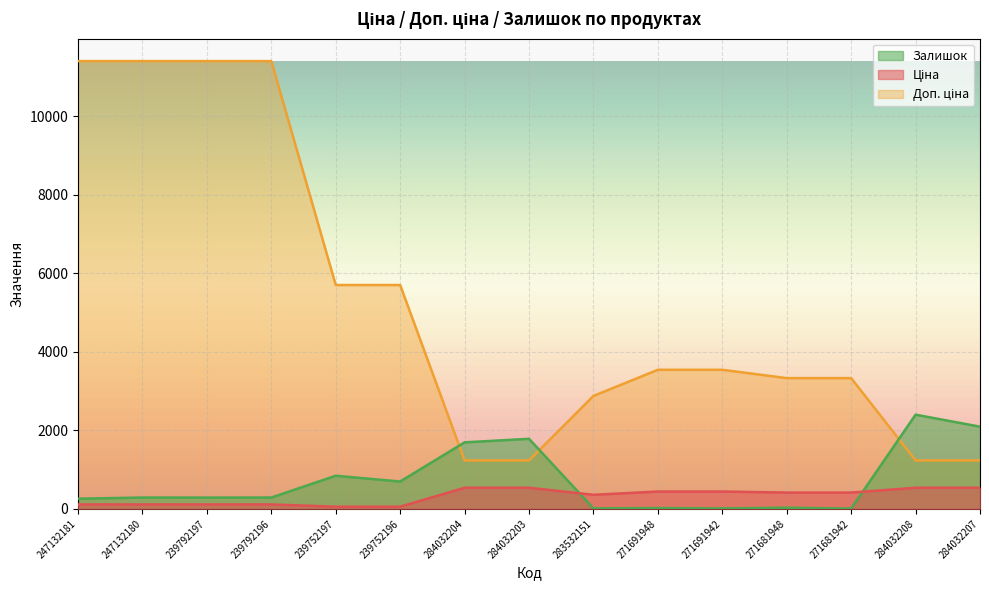

What is the greatest value displayed?

11410.0